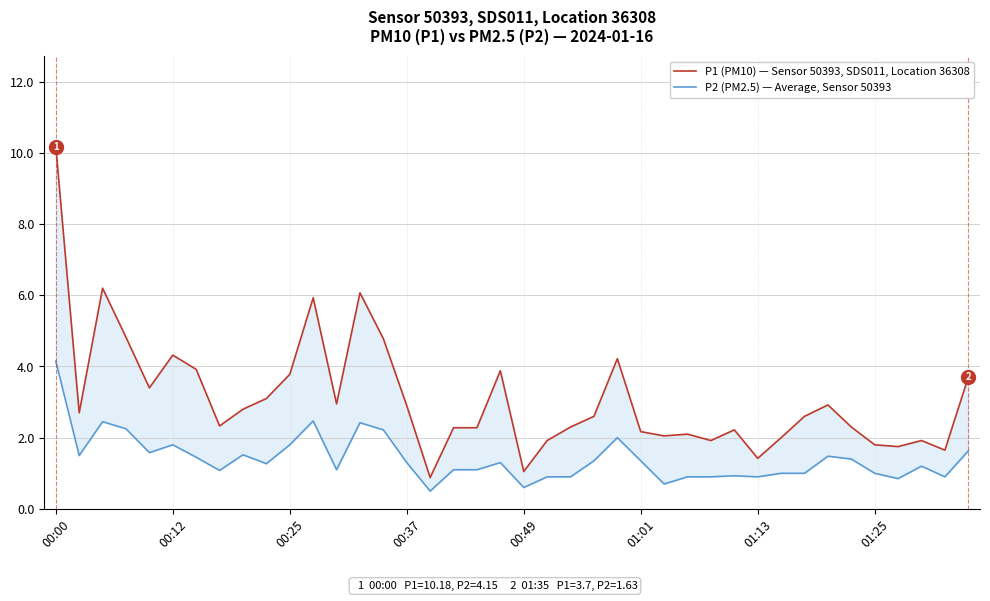

Does the chart have visible grid lines?

Yes